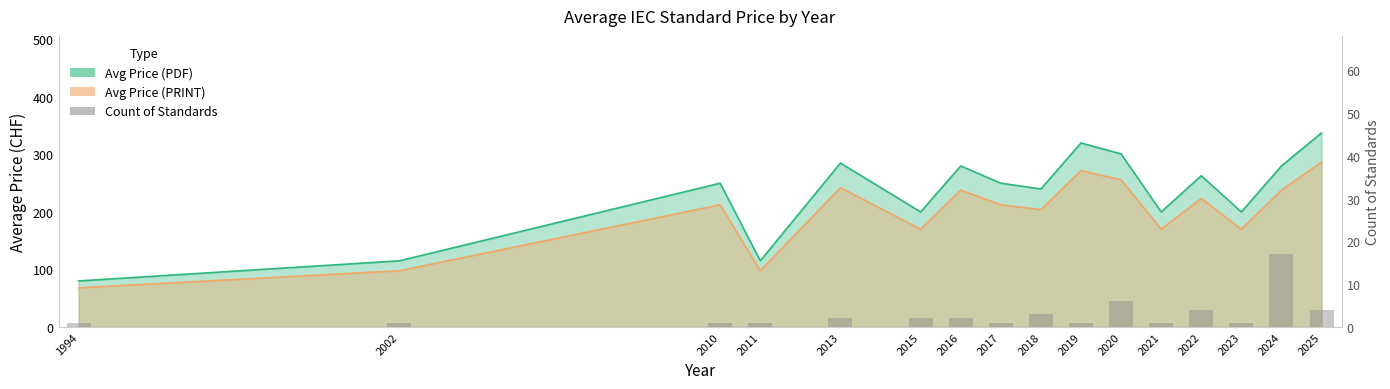

How many bars are there in total?

16